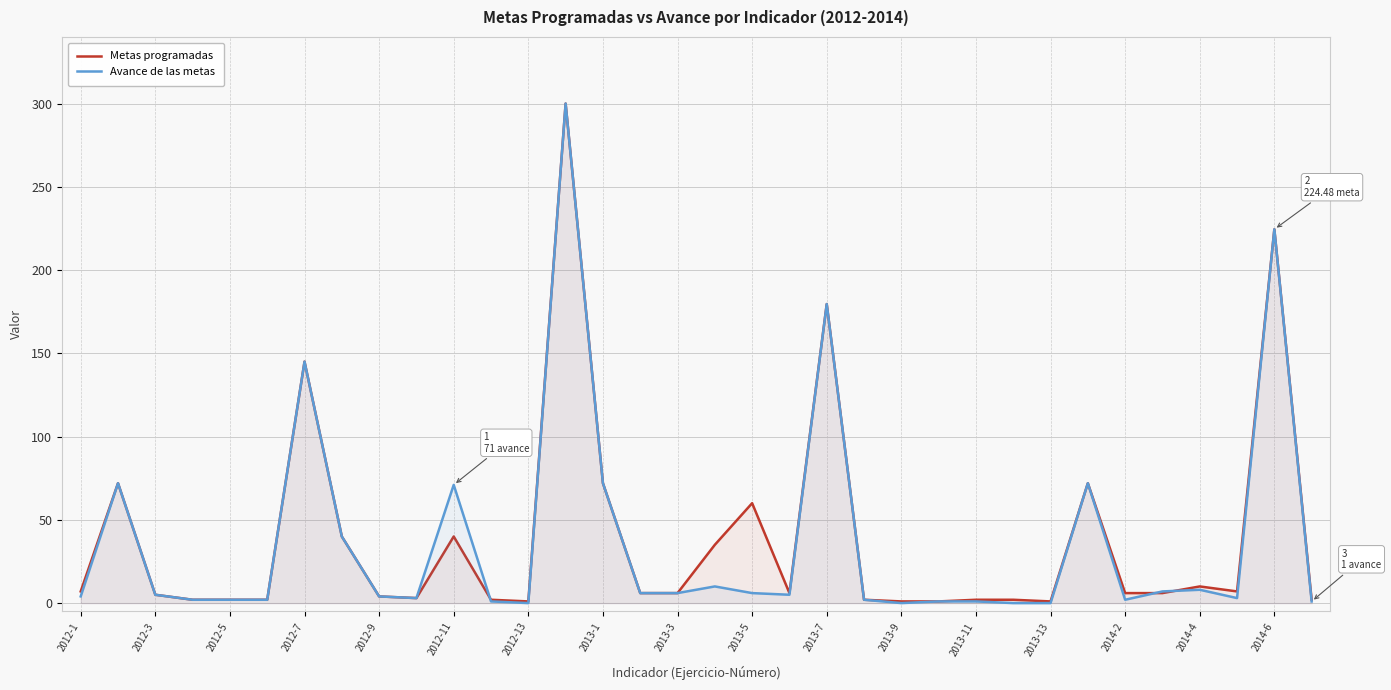

Which series has the largest range (max minus min)?

Avance de las metas